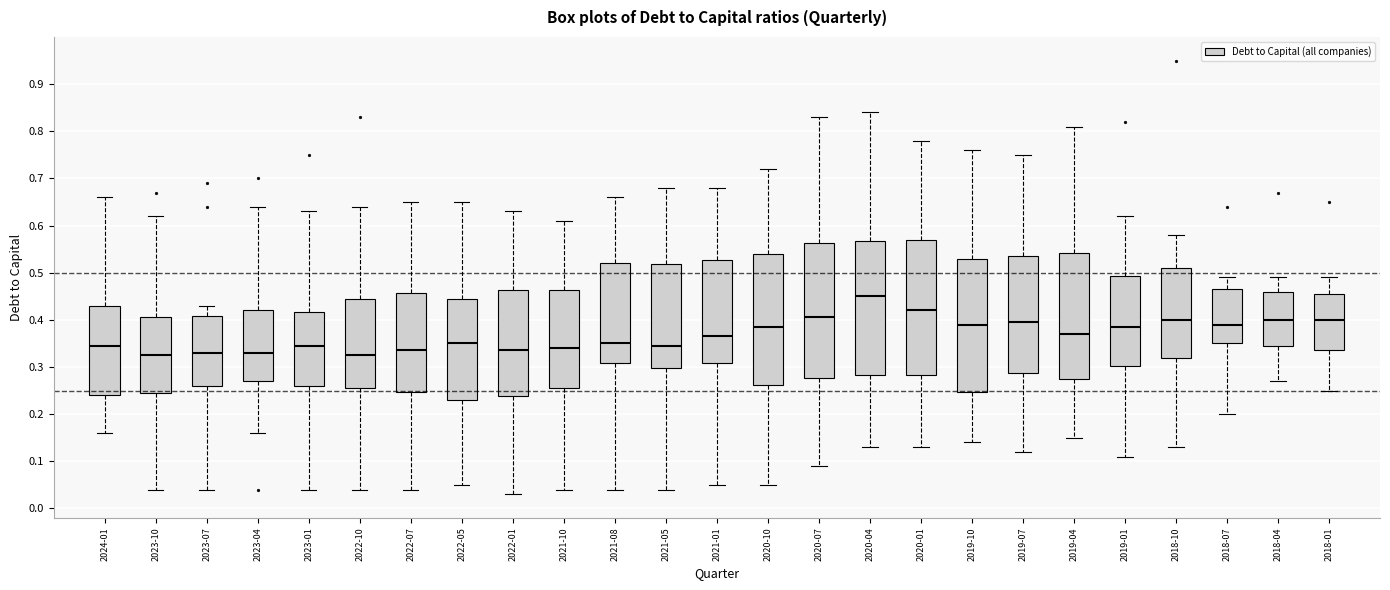

Where does the median line of the box for 2021-10 sit on the y-axis? The values are not printed on the chart, so give them approximately, as read against the axis.

0.34